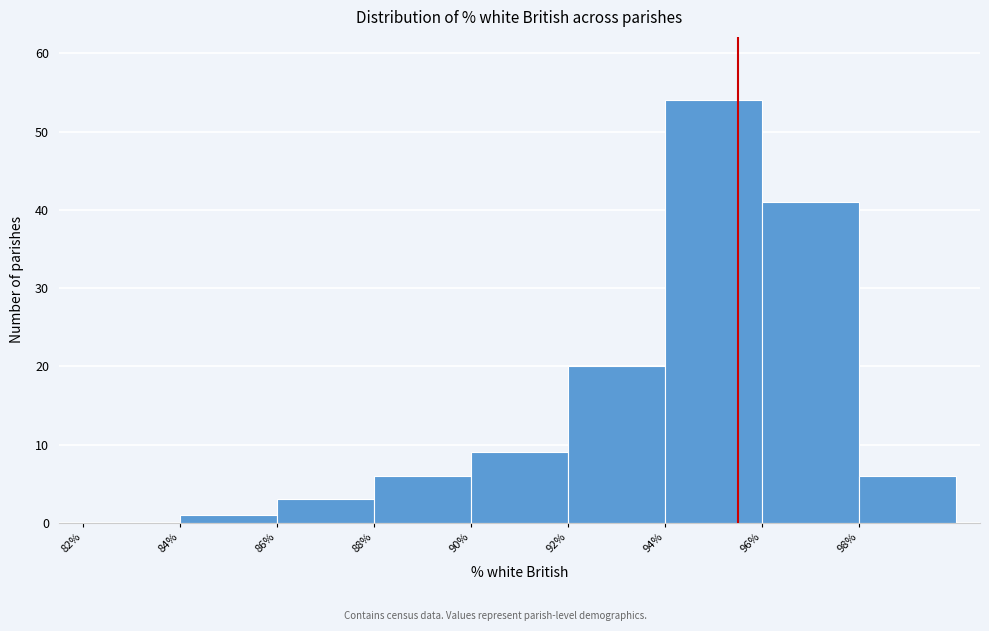

Reading left to right, list every bar in this chart as the range it spans on the x-axis followed by its height. The values are not printed on the chart, so give them approximately, as read against the axis.

82 to 84: 0
84 to 86: 1
86 to 88: 3
88 to 90: 6
90 to 92: 9
92 to 94: 20
94 to 96: 54
96 to 98: 41
98 to 100: 6